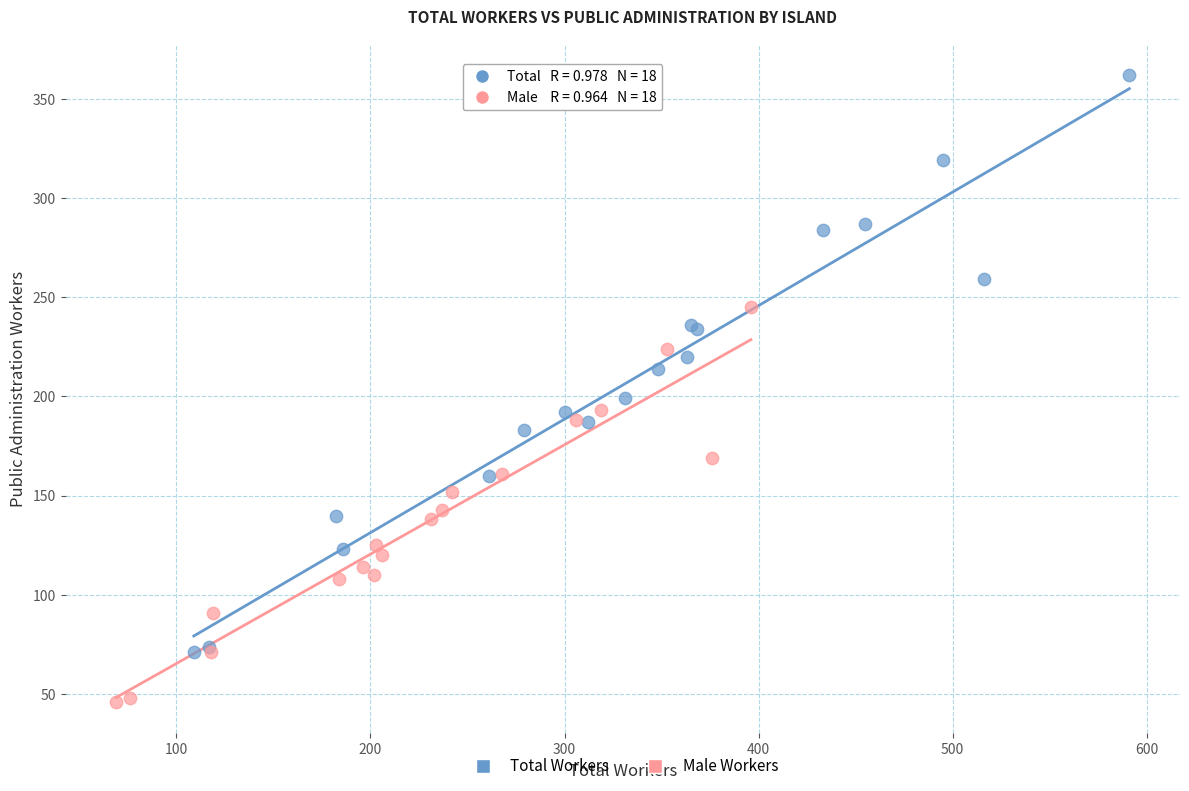

Which series contains the lowest Y value?

Male Workers